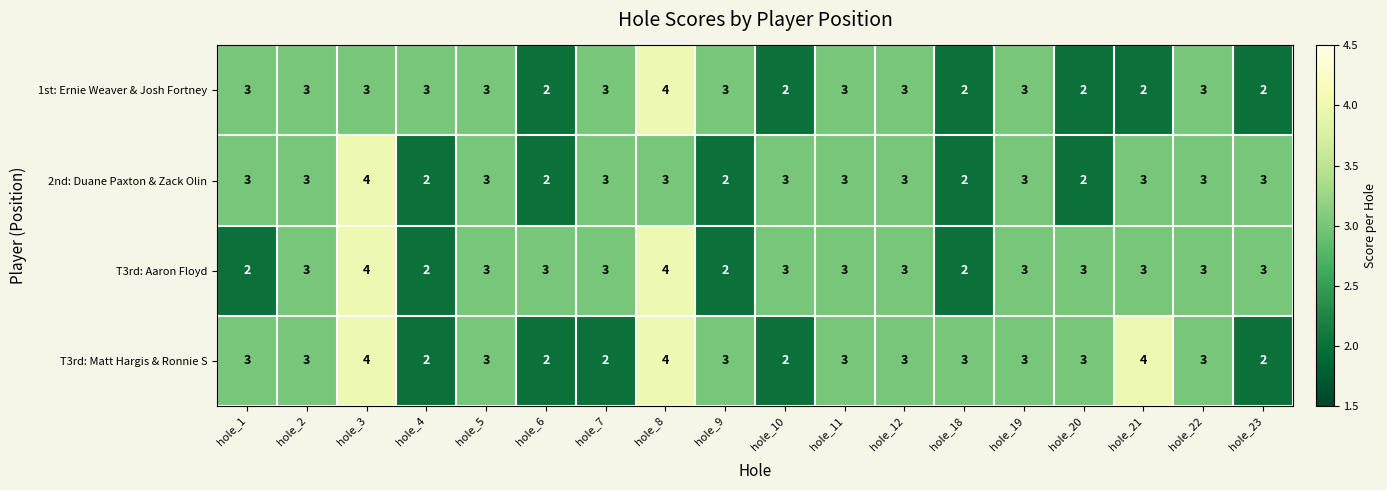

What is the average value of the 2nd: Duane Paxton & Zack Olin series?

3